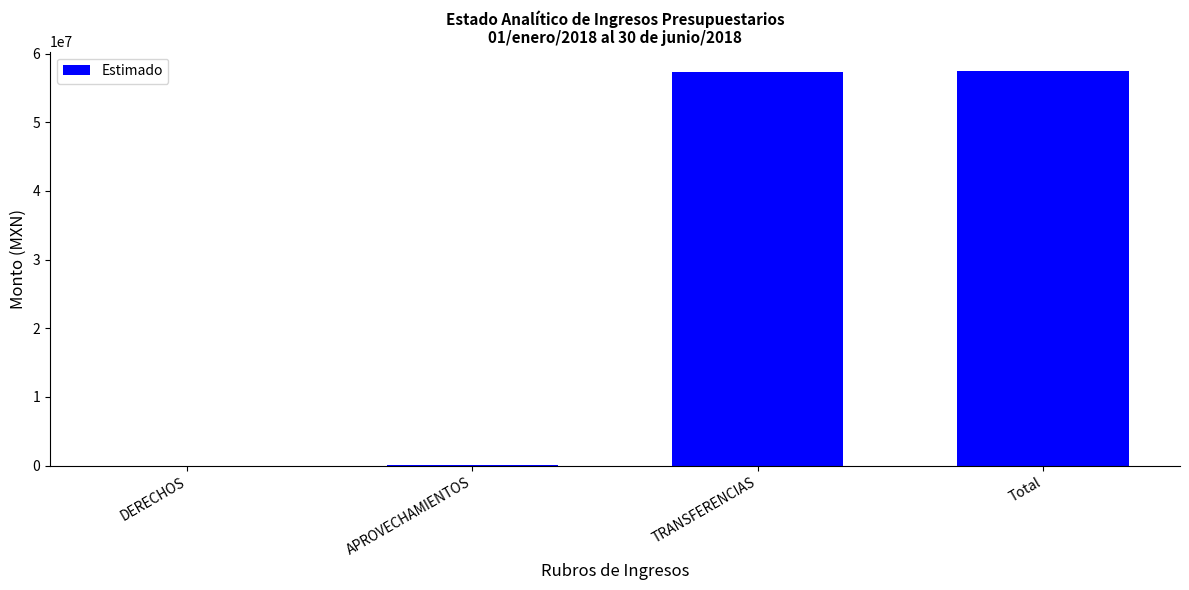

How many data points does each series have?

4